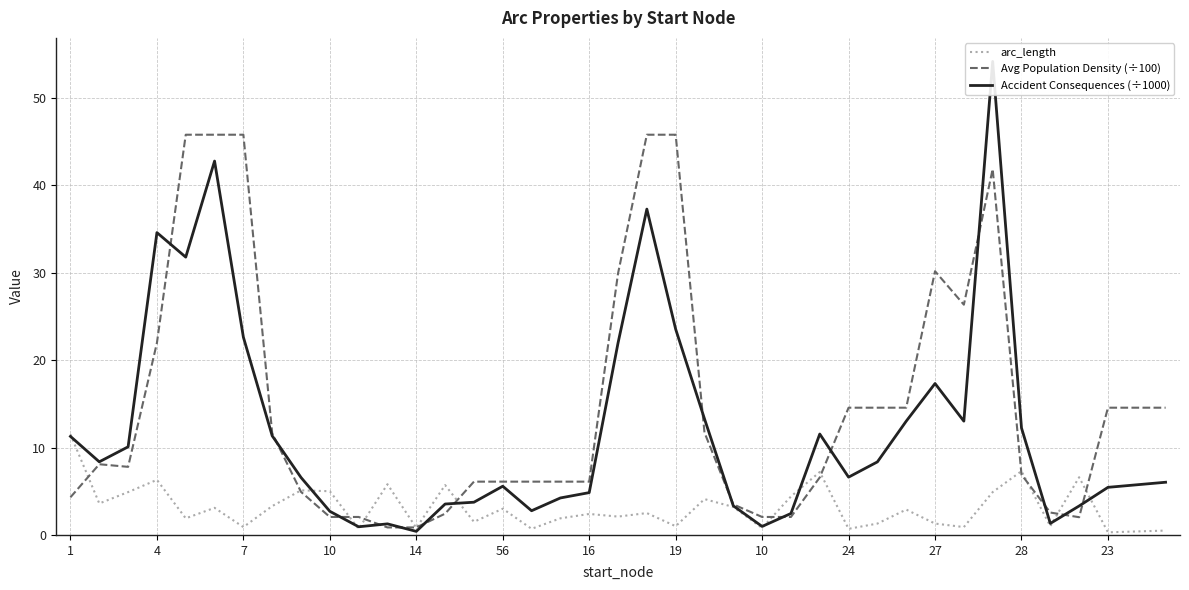

How many intersections are there between Accident Consequences (÷1000) and Avg Population Density (÷100)?

15